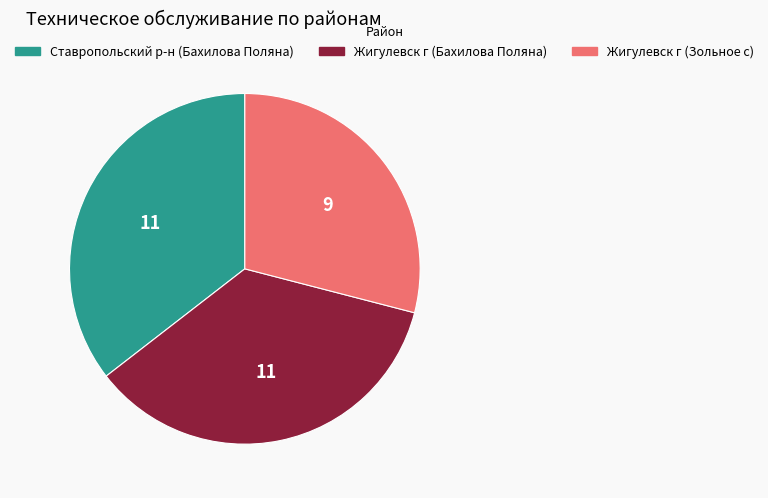

Is there a majority slice in this chart?

No